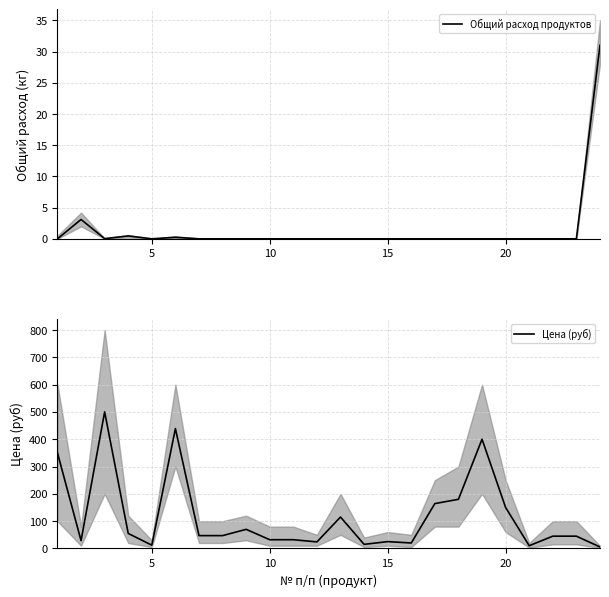

Reading left to right, list all the values displayed in this chart.

Общий расход продуктов: 0.0	3.1	0.0	0.5	0.0	0.2	0.0	0.0	0.0	0.0	0.0	0.0	0.0	0.0	0.0	0.0	0.0	0.0	0.0	0.0	0.0	0.0	0.0	31.0
Цена (руб): 350.0	28.6	500.0	55.0	12.0	438.9	47.0	47.0	70.0	32.0	32.0	24.0	115.0	15.0	25.0	20.0	164.3	180.0	400.0	150.0	10.0	45.0	45.0	5.5